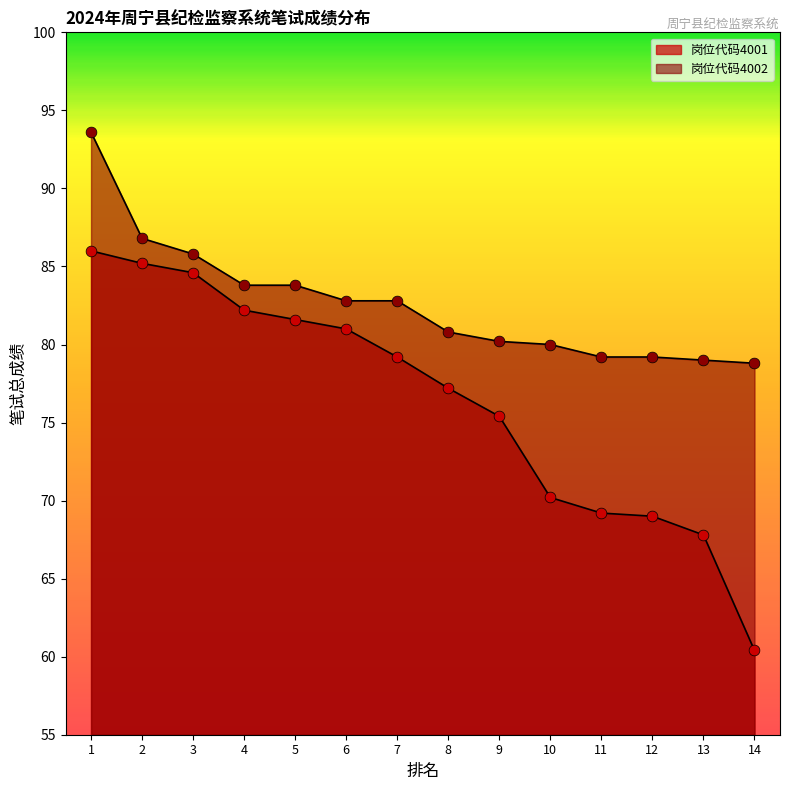

Is the value of 岗位代码4002 at 13 greater than the value of 岗位代码4001 at 5?

No